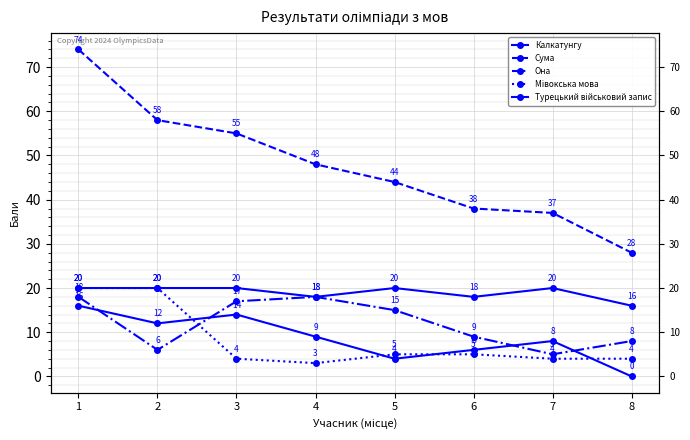

True or false: Сума and Она cross at least once.

False